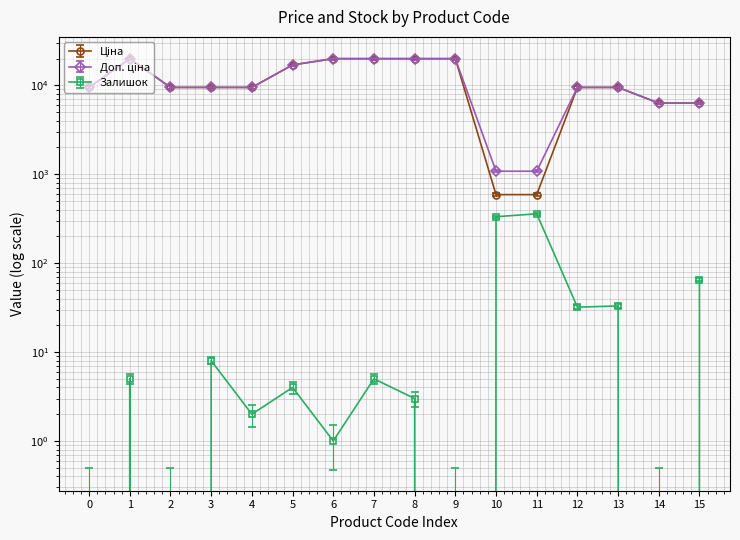

What is the minimum value for Ціна?

608.1